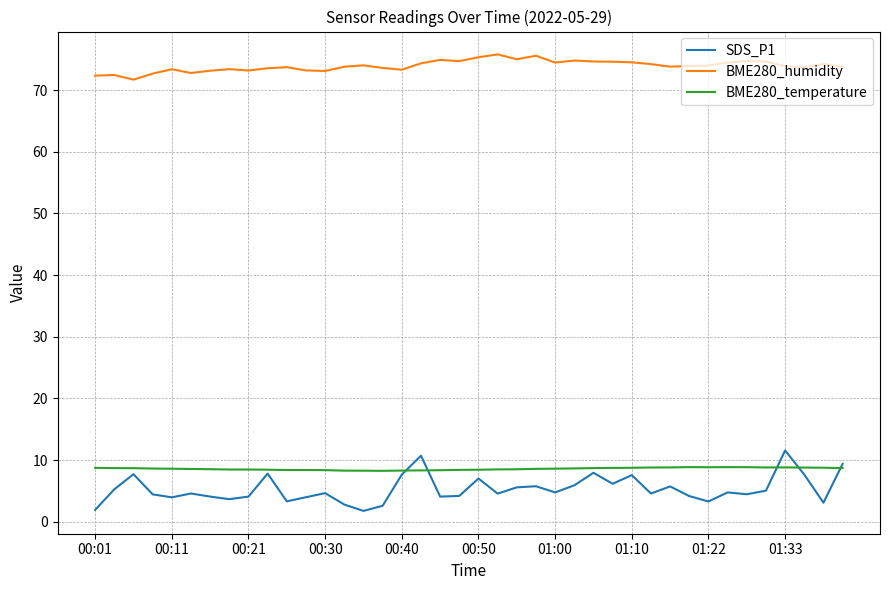

True or false: BME280_humidity and BME280_temperature cross at least once.

False